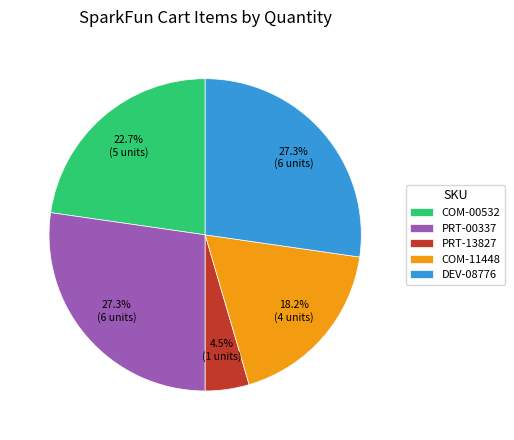

To the nearest percent, what is the difference between the largest and smallest slice percentages?

23%